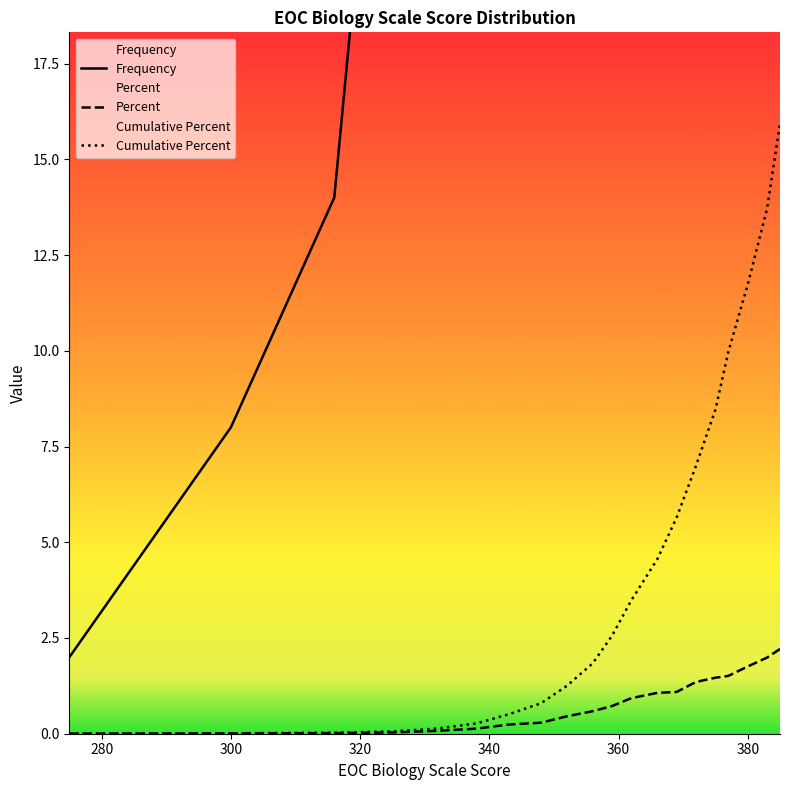

Reading left to right, what are all the values shown in this chart?

Frequency: 2.0	8.0	14.0	30.0	69.0	120.0	216.0	260.0	411.0	532.0	654.0	841.0	965.0	987.0	1223.0	1323.0	1366.0	1588.0	1799.0	2002.0
Percent: 0.0	0.0	0.0	0.0	0.1	0.1	0.2	0.3	0.5	0.6	0.7	0.9	1.1	1.1	1.4	1.5	1.5	1.8	2.0	2.2
Cumulative Percent: 0.0	0.0	0.0	0.1	0.1	0.3	0.5	0.8	1.2	1.8	2.6	3.5	4.6	5.6	7.0	8.5	10.0	11.7	13.7	15.9